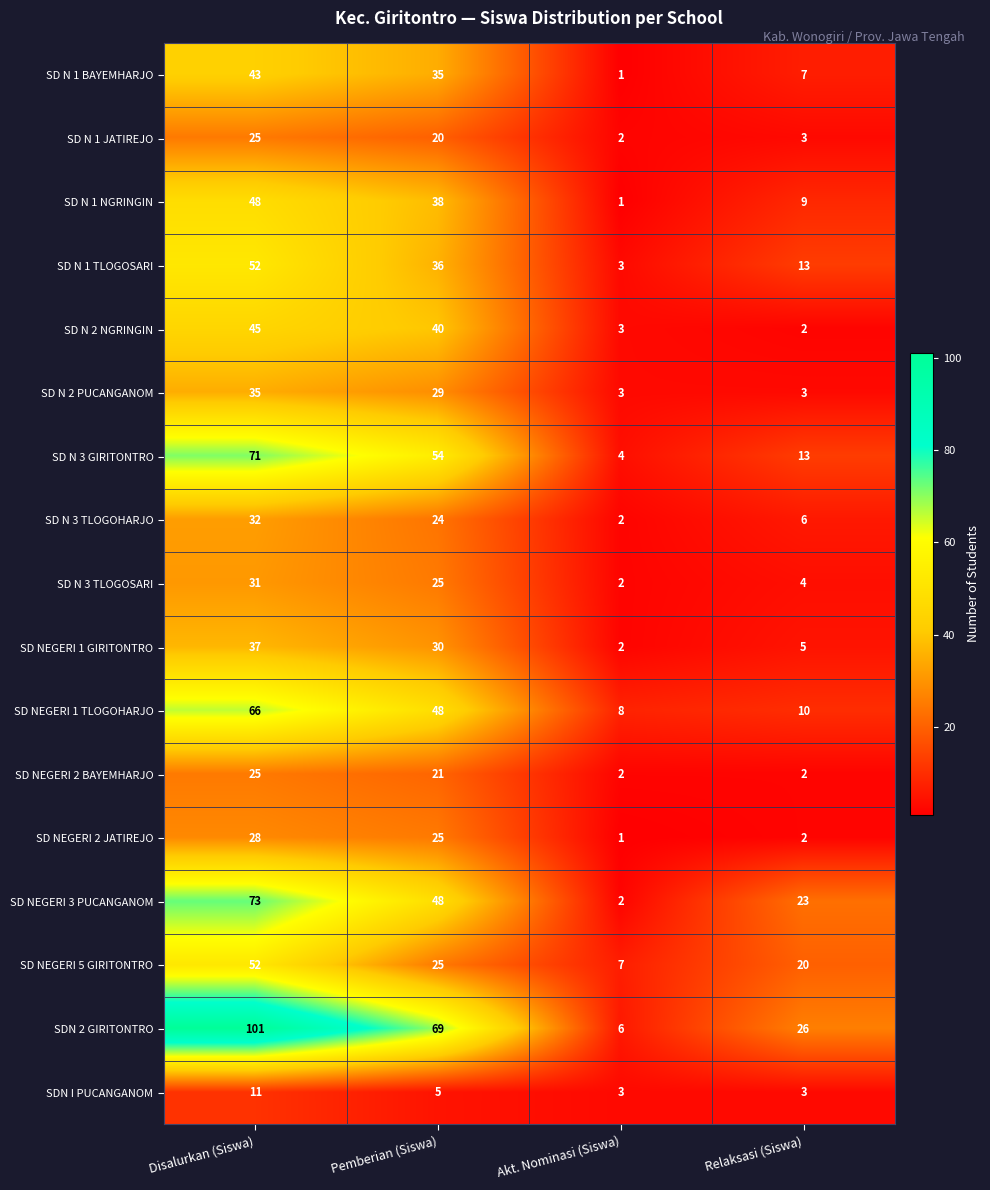

True or false: SD N 1 NGRINGIN has a value of 11 at Disalurkan (Siswa).

False